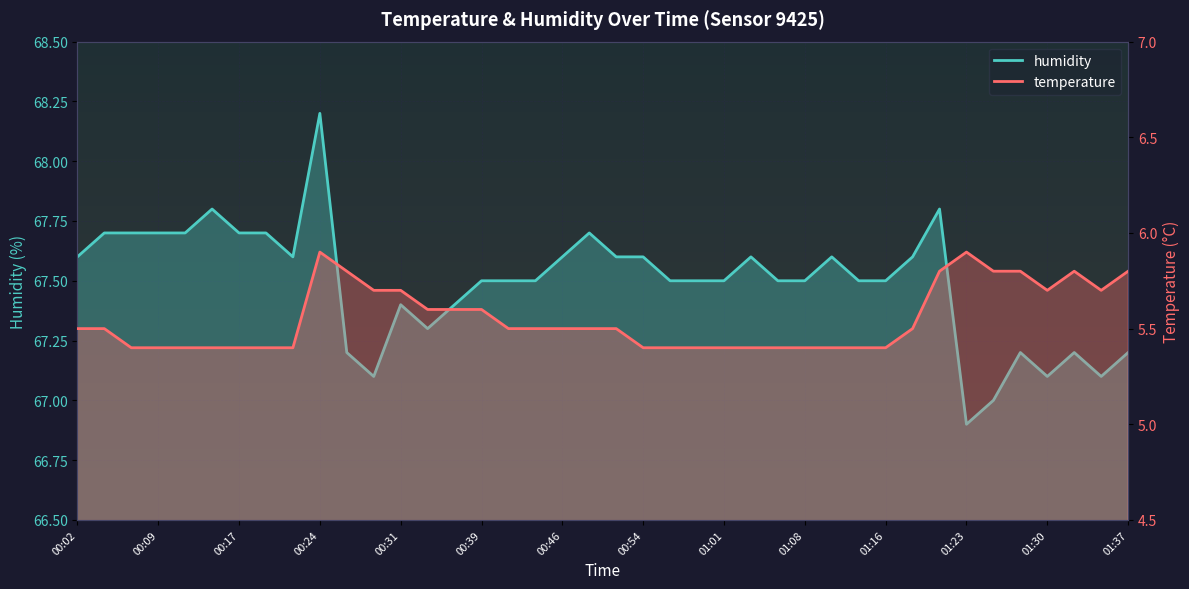

Is it true that temperature equals 5.7 at 01:30?

True